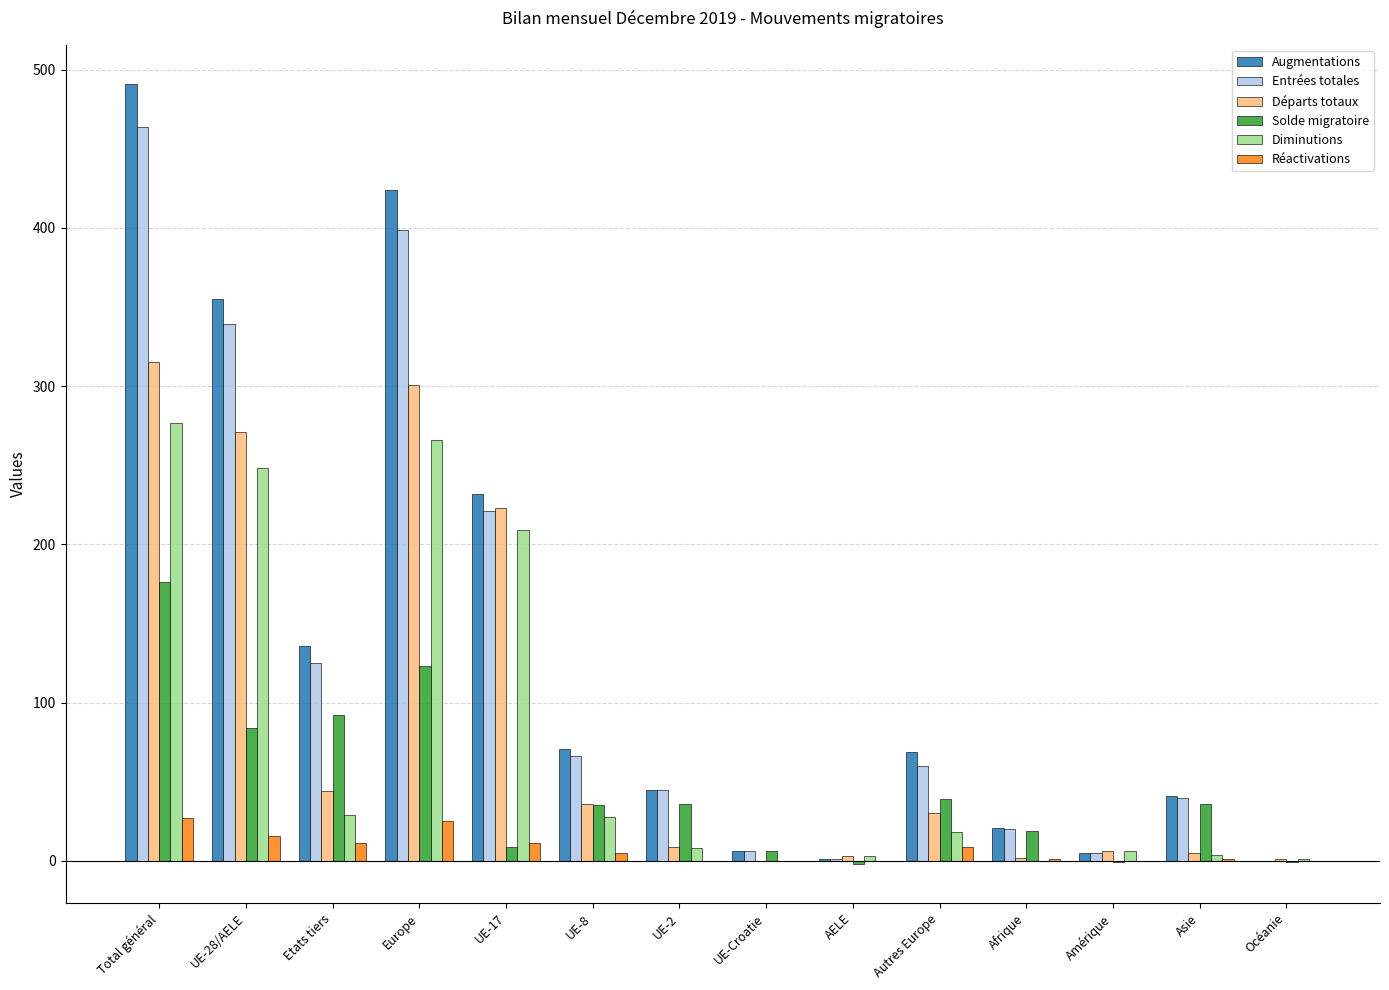

Which series has the largest total across all categories?

Augmentations